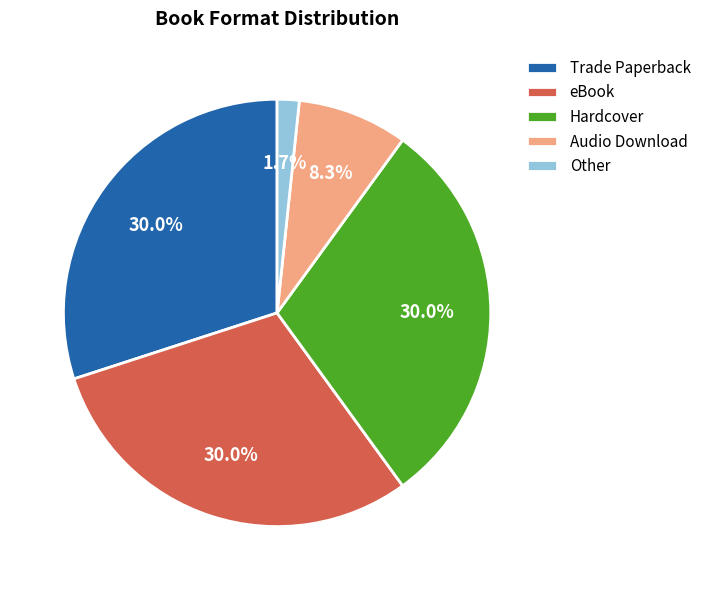

What is the smallest slice in the pie chart?

Other